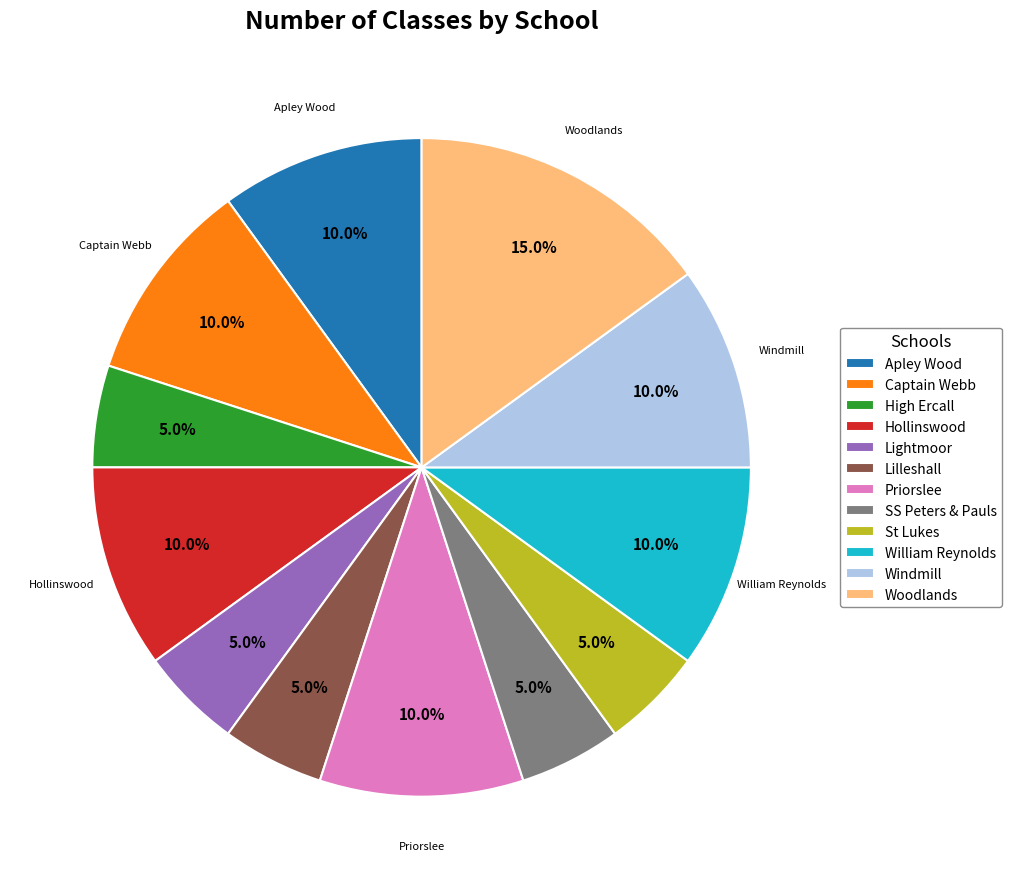

Is it true that High Ercall is 15% of the pie?

False